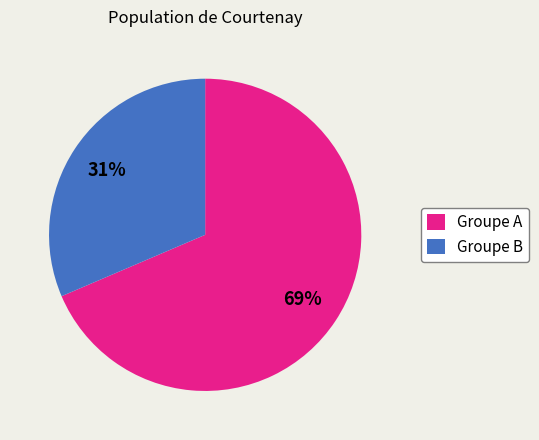

Which has a higher value, Groupe A or Groupe B?

Groupe A